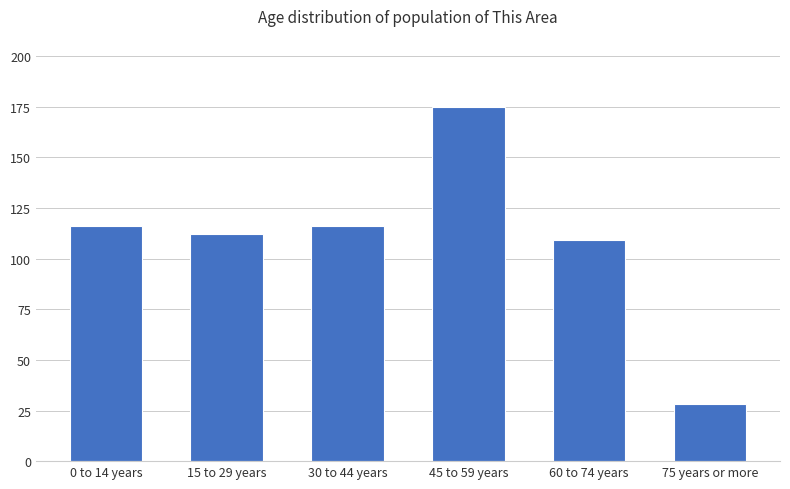

What is the label of the 4th bar from the right?

30 to 44 years